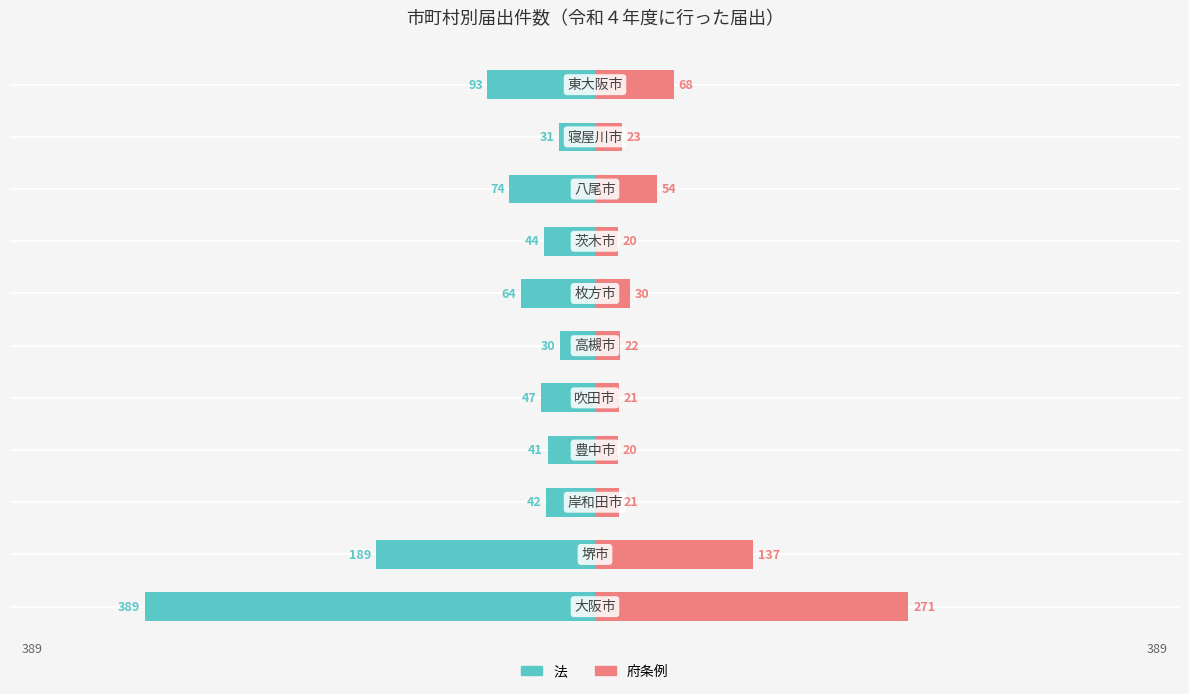

Where does the 法 series first go above -47?

2